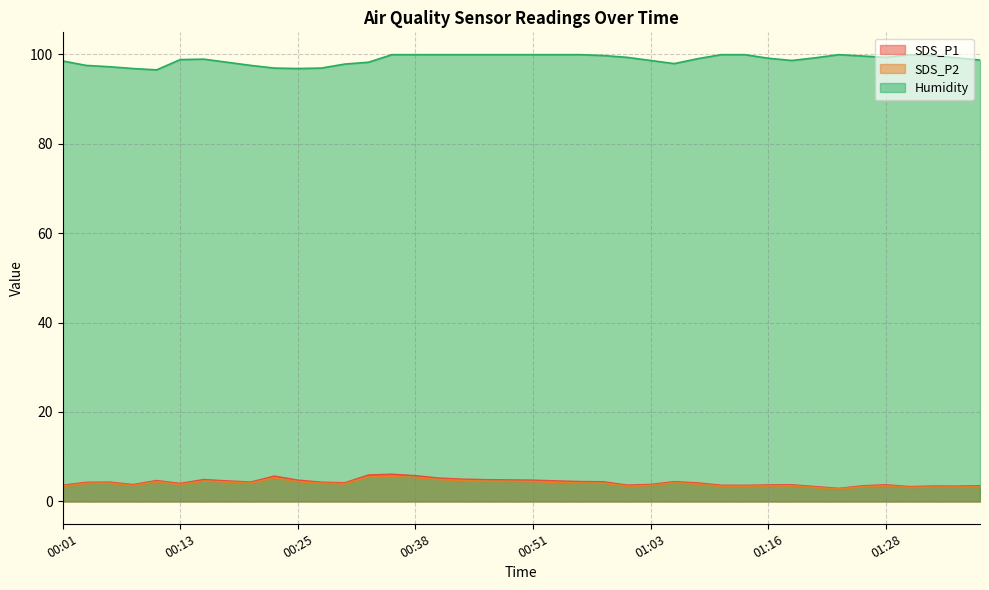

Reading left to right, list all the values displayed in this chart.

SDS_P1: 3.6	4.2	4.3	3.8	4.7	4.0	4.9	4.6	4.3	5.7	4.8	4.3	4.2	5.9	6.1	5.8	5.2	5.0	4.8	4.8	4.8	4.6	4.4	4.4	3.6	3.8	4.4	4.1	3.6	3.6	3.7	3.7	3.3	2.9	3.5	3.7	3.3	3.4	3.4	3.5
SDS_P2: 3.4	4.0	4.1	3.5	4.4	3.8	4.6	4.3	4.1	5.2	4.5	4.1	4.0	5.5	5.6	5.3	4.9	4.7	4.5	4.5	4.5	4.3	4.1	4.1	3.4	3.6	4.2	3.9	3.4	3.4	3.5	3.5	3.1	2.8	3.3	3.5	3.1	3.2	3.2	3.3
Humidity: 98.5	97.5	97.2	96.8	96.5	98.8	98.9	98.2	97.5	96.9	96.8	96.9	97.8	98.2	99.9	99.9	99.9	99.9	99.9	99.9	99.9	99.9	99.9	99.7	99.3	98.6	97.9	99.0	99.9	99.9	99.1	98.6	99.2	99.9	99.6	99.3	99.9	99.7	99.2	98.7